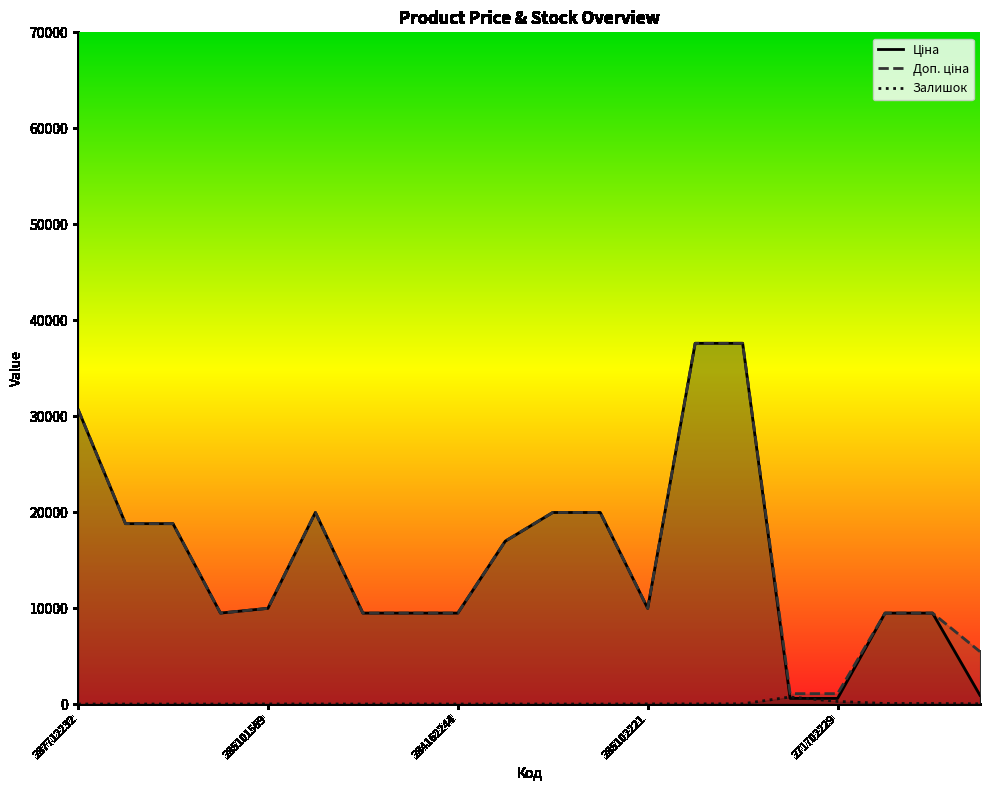

True or false: Залишок has more than 2 interior local peaks.

True